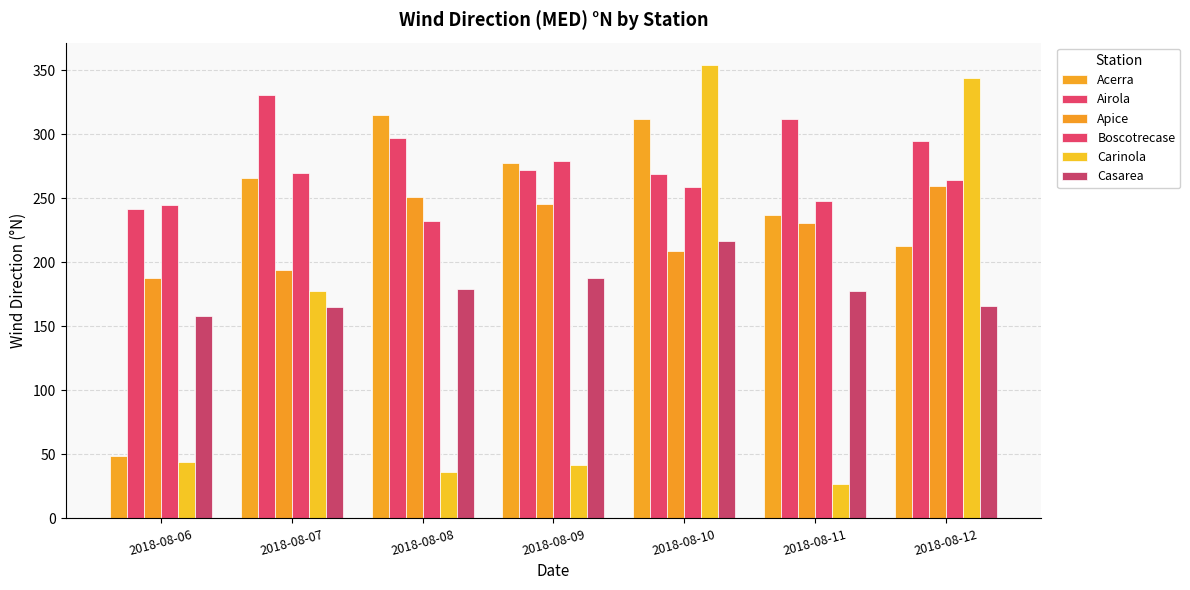

What is the value of the Carinola bar at the 6th from the left?

27